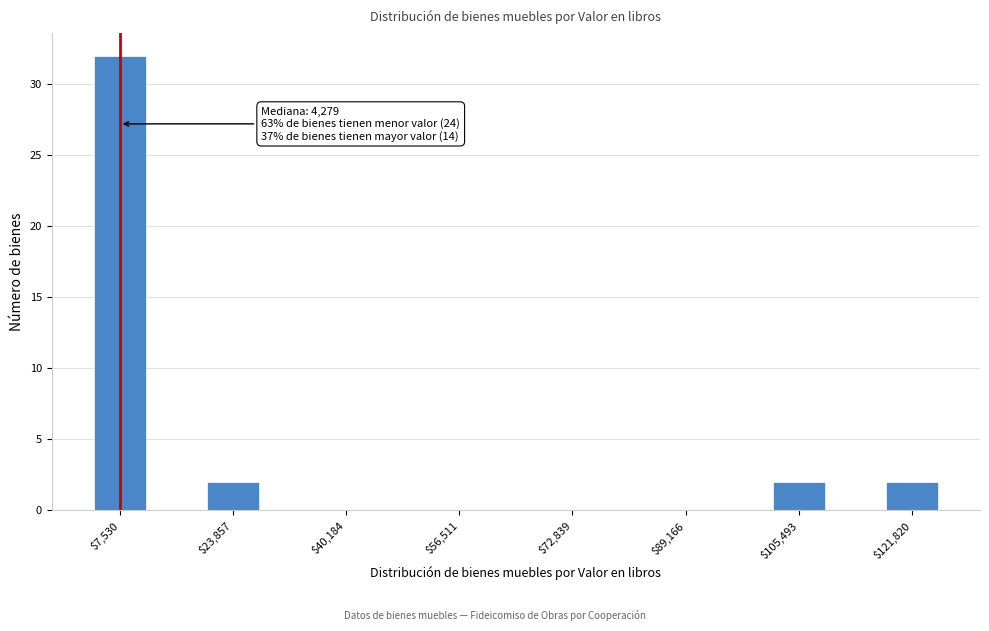

Which range on the x-axis has the tallest bar?

4000 to 12000